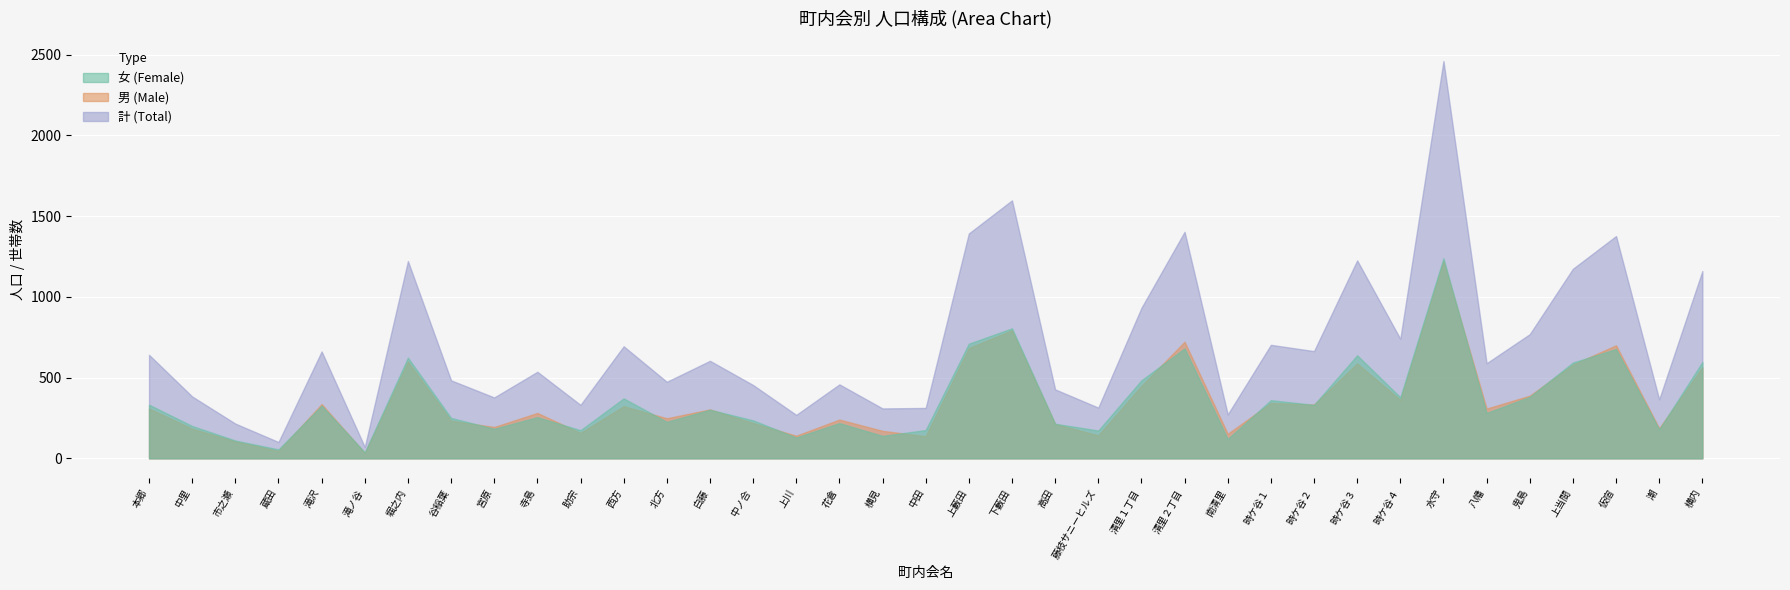

What is the sum of the 世帯数 values at 6 and 12?

653